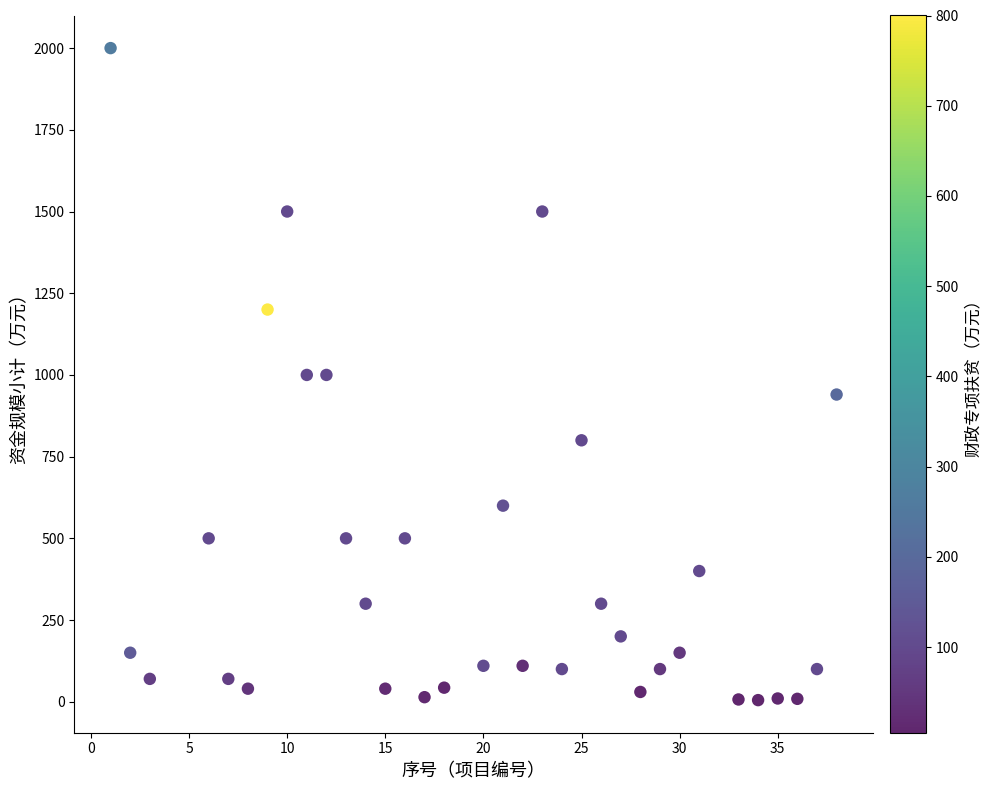

What is the range of X values (max minus min)?

37.0